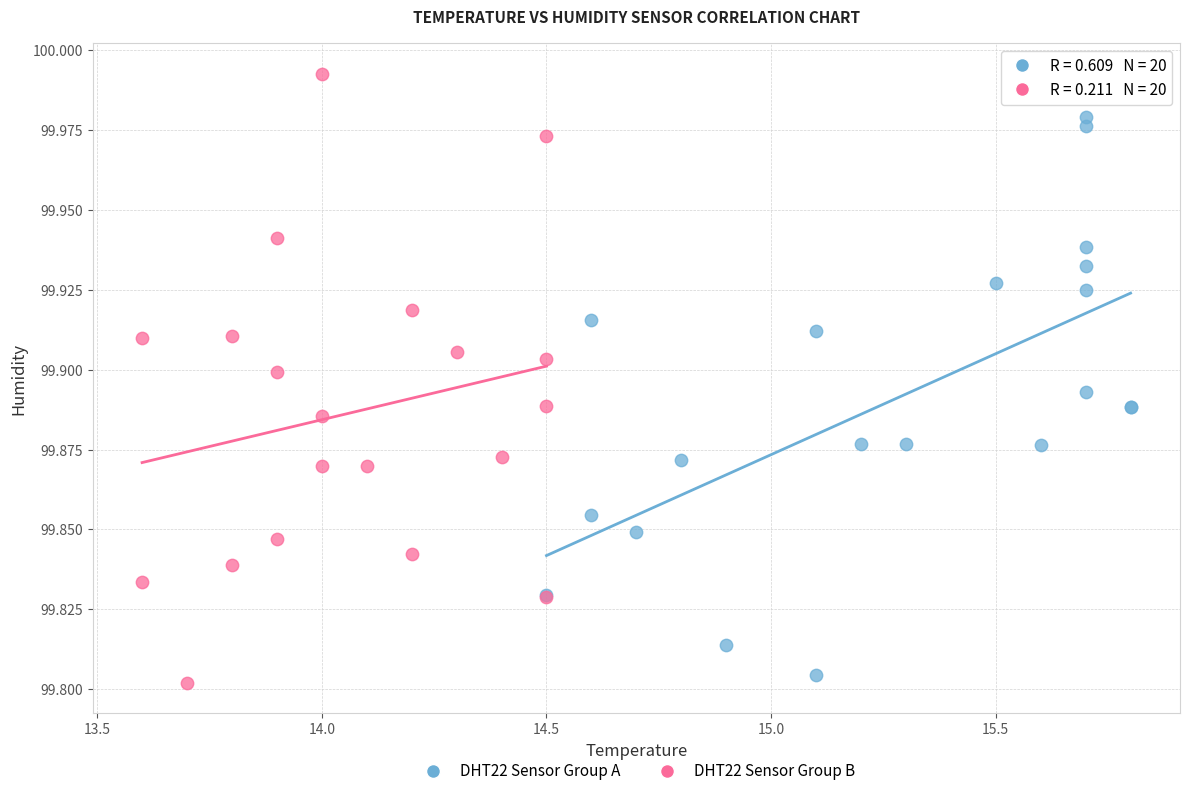

Which series has the largest Y range (max minus min)?

DHT22 Sensor Group B